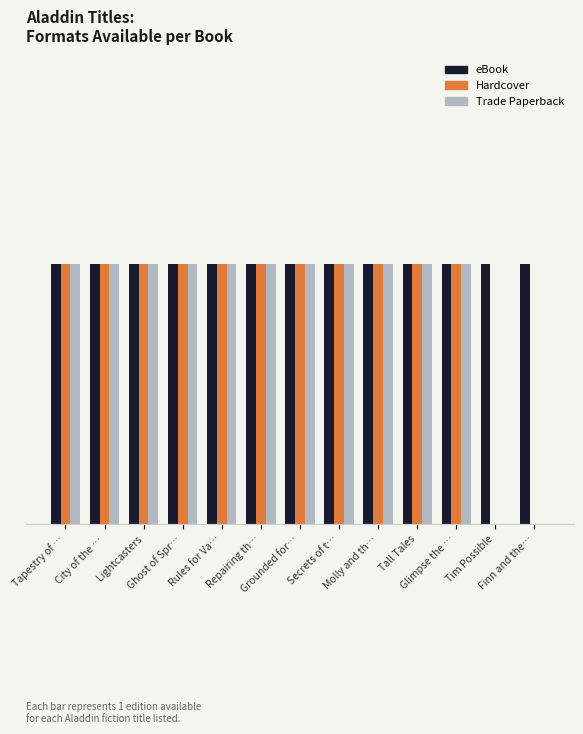

What are all the series names shown in the legend?

eBook, Hardcover, Trade Paperback